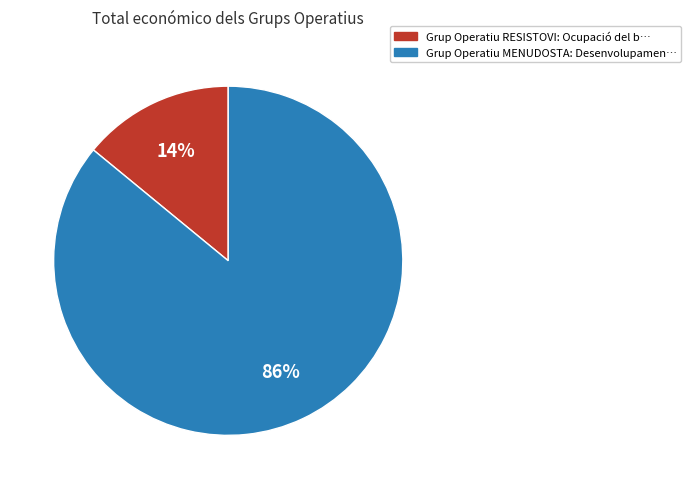

To the nearest percent, what is the difference between the Grup Operatiu MENUDOSTA and Grup Operatiu RESISTOVI slice percentages?

72%